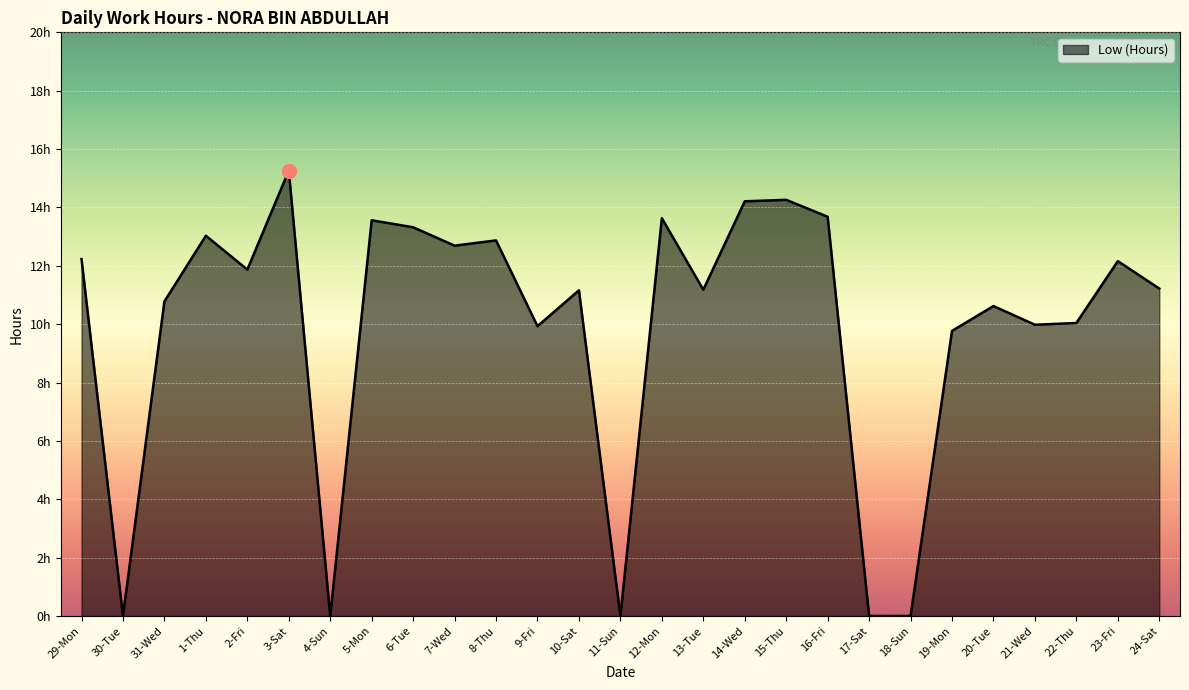

How many interior local peaks (higher than both neighbors) does the data have?

9